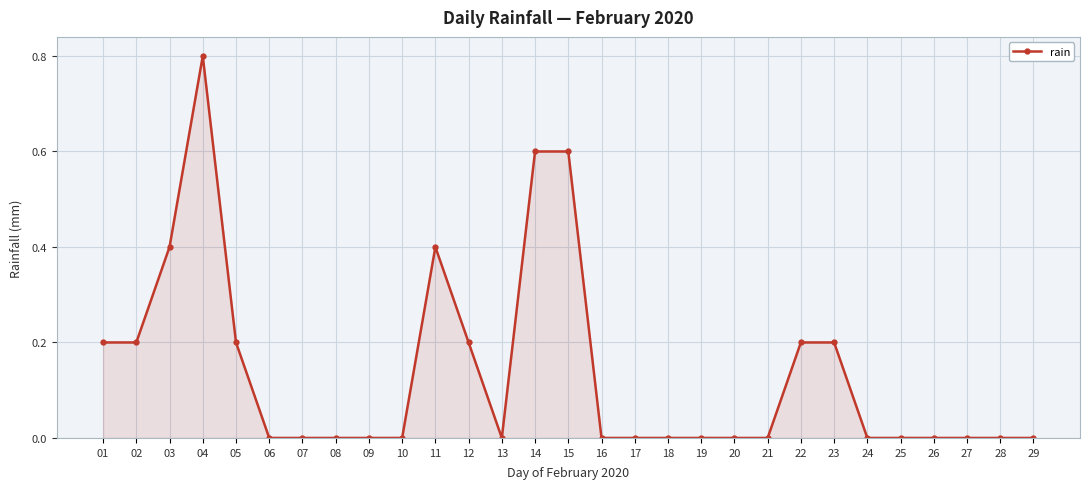

What is the value of the 3rd point from the left?

0.4